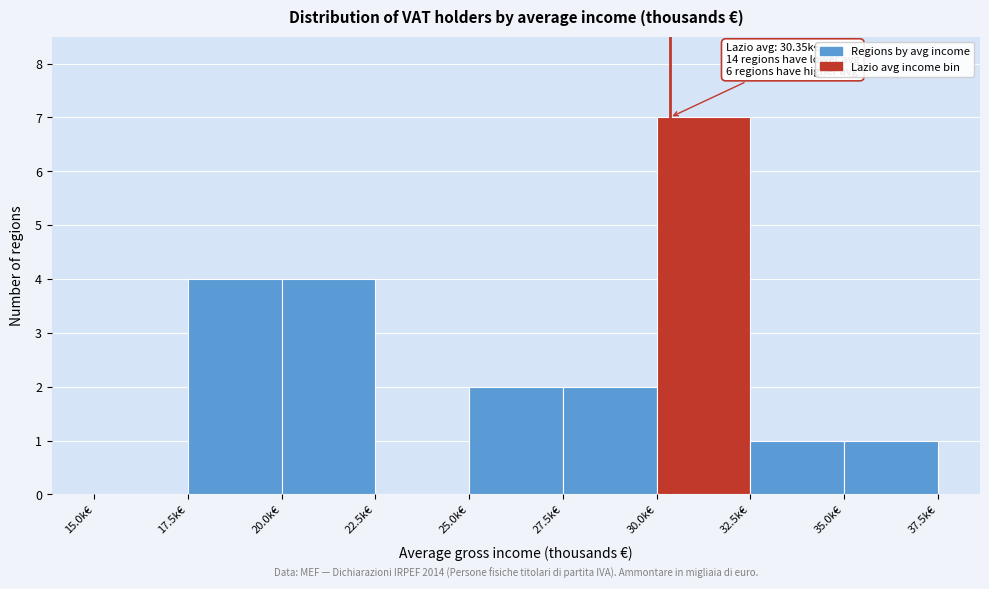

Which range on the x-axis has the tallest bar?

30.0 to 32.5